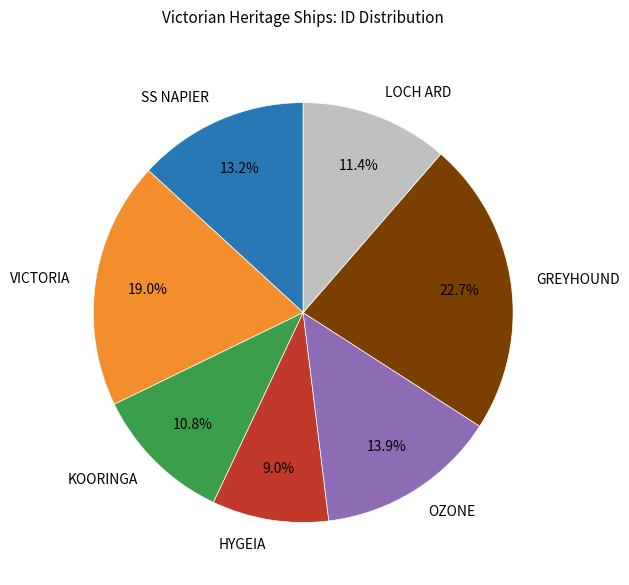

What is the smallest slice in the pie chart?

HYGEIA